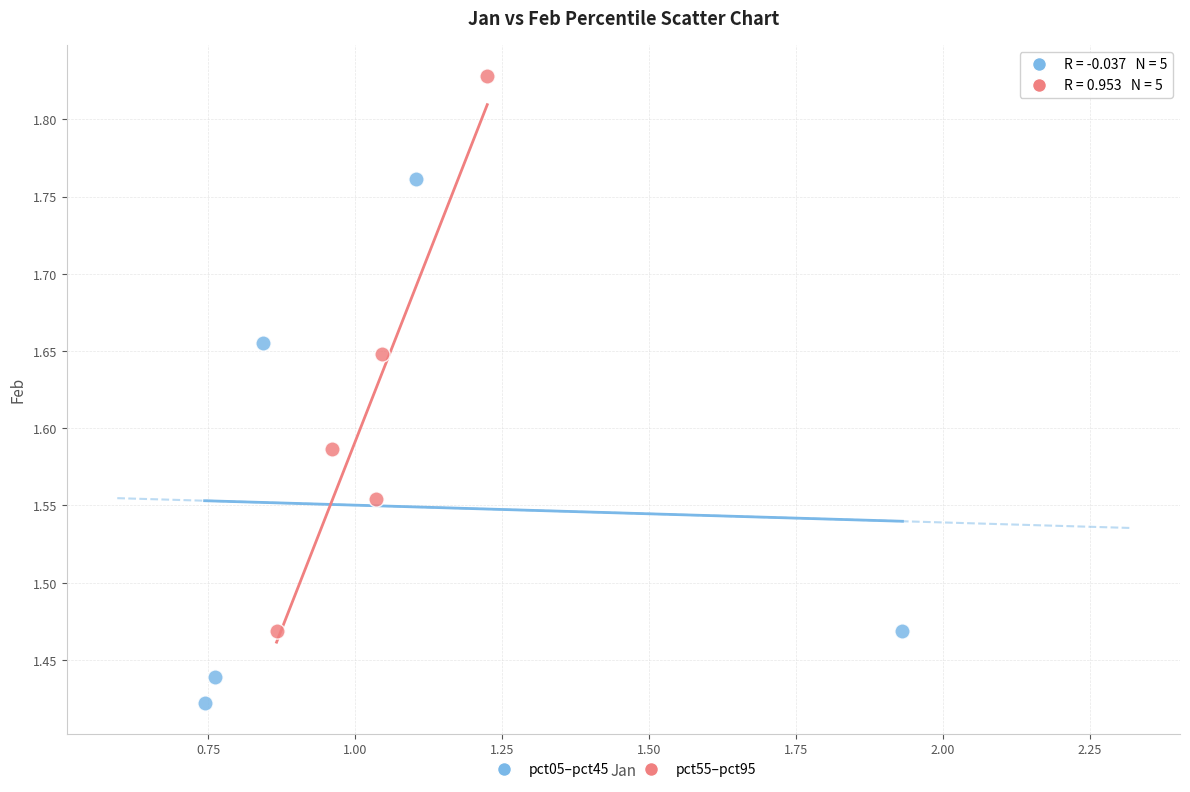

Which series has the widest spread of Y values?

pct55–pct95